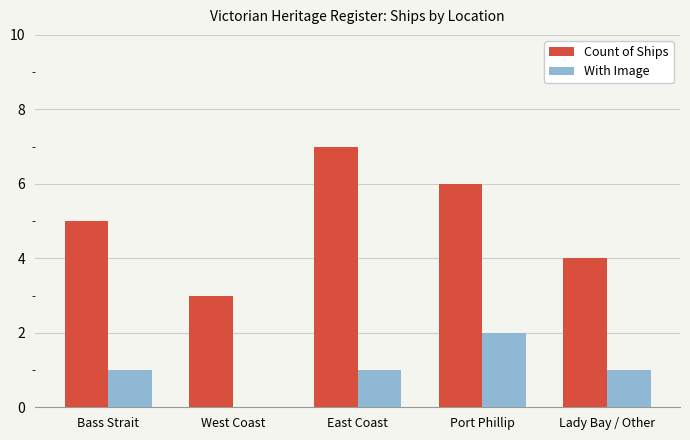

At which label does With Image reach its peak?

Port Phillip